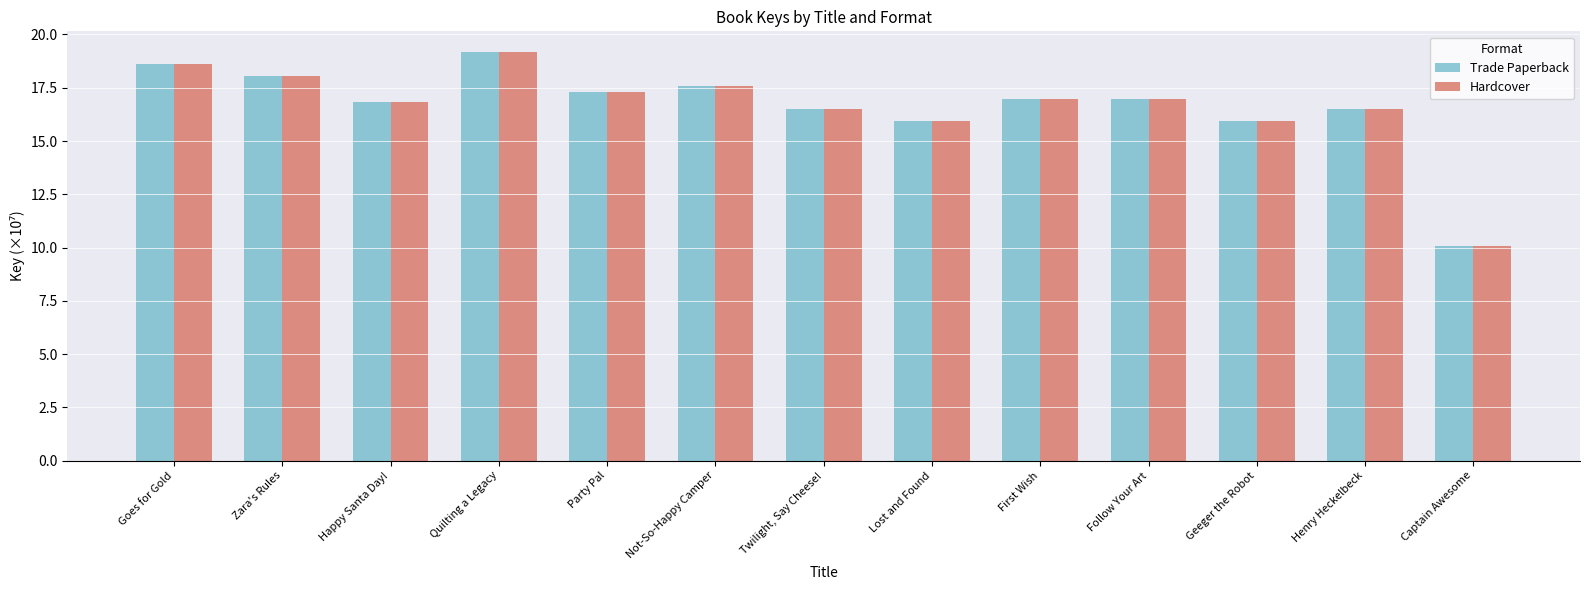

What is the minimum value for Hardcover?

10.1